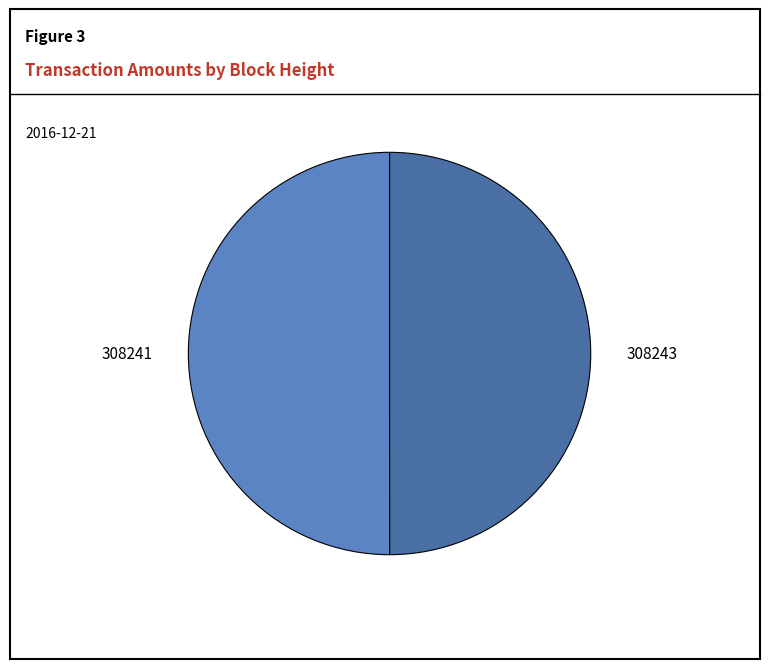

Approximately how many times larger is the value at 308243 compared to 308241?

1.0